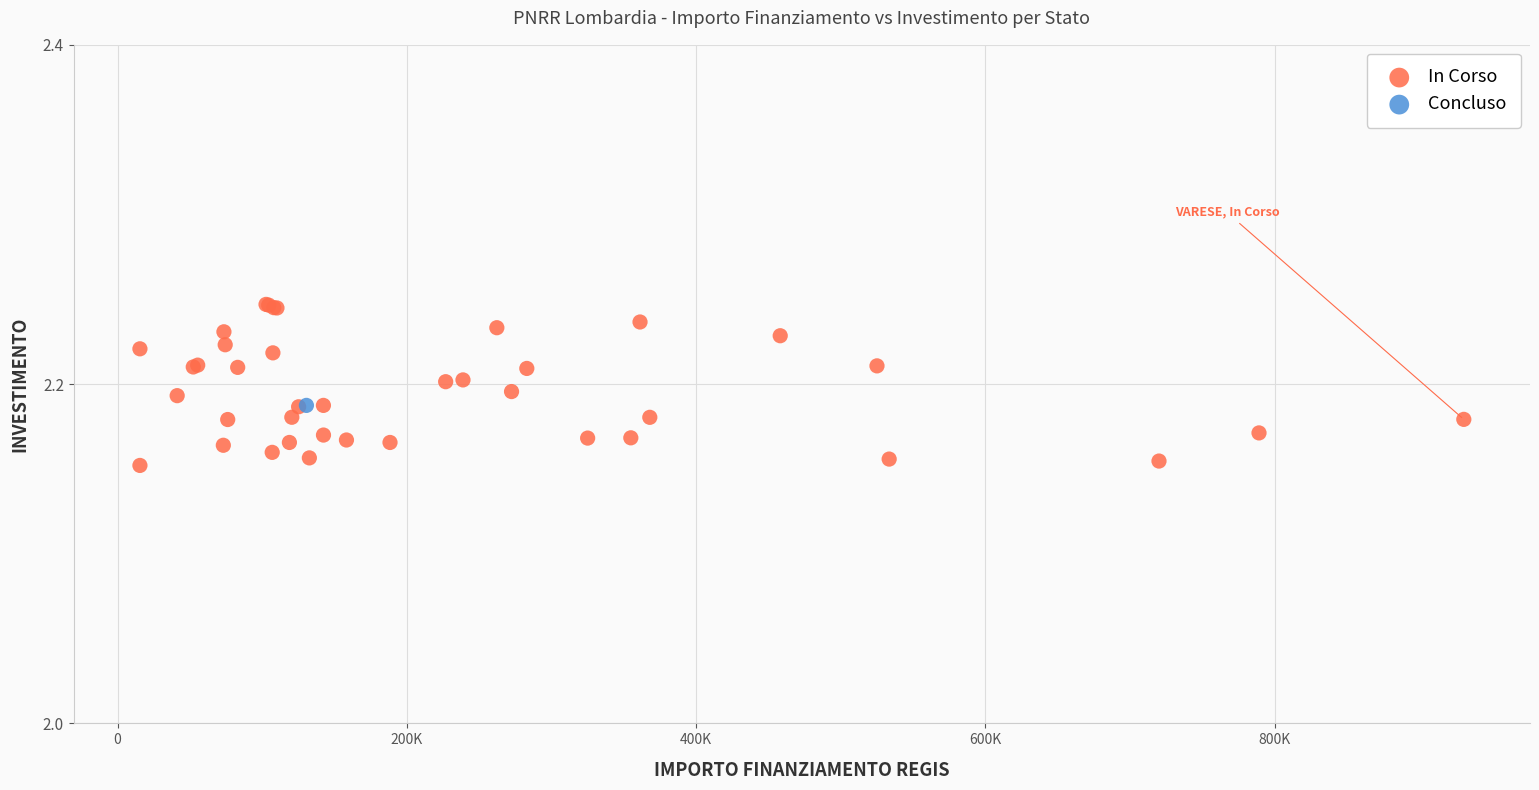

What are all the series names shown in the legend?

In Corso, Concluso